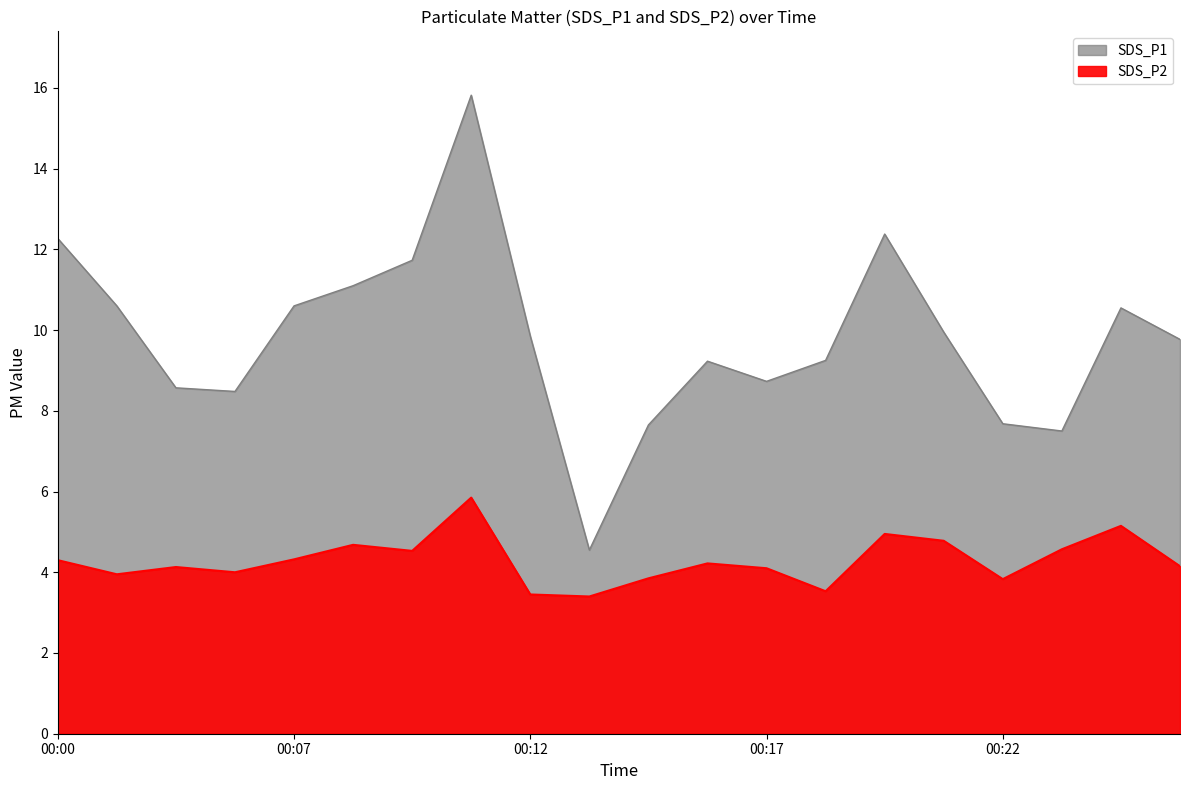

Rank the series by their average value, from highest to lowest.

SDS_P1, SDS_P2